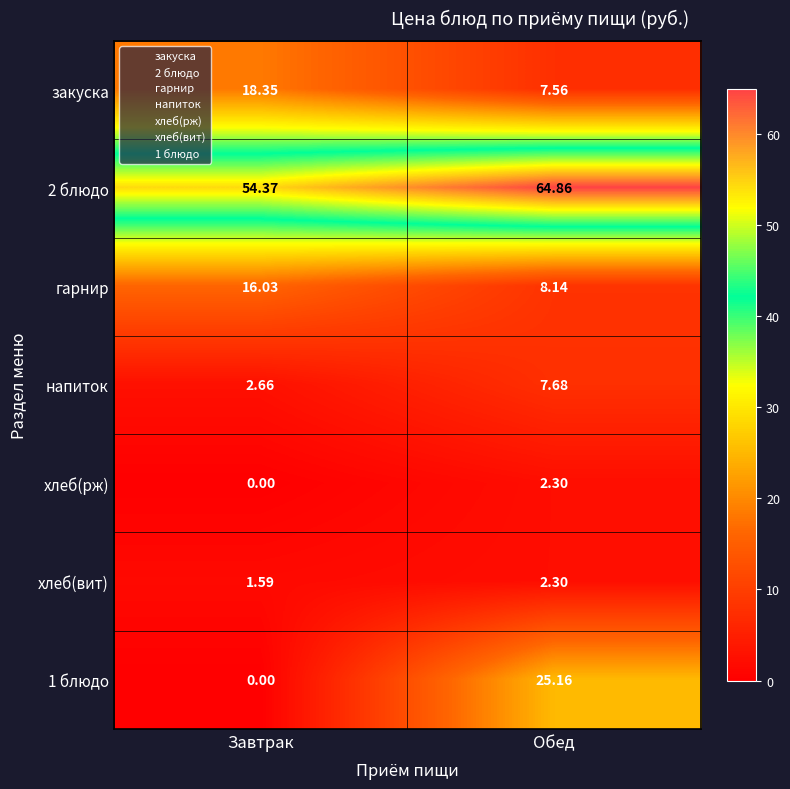

Between Завтрак and Обед, which series saw the biggest shift?

1 блюдо